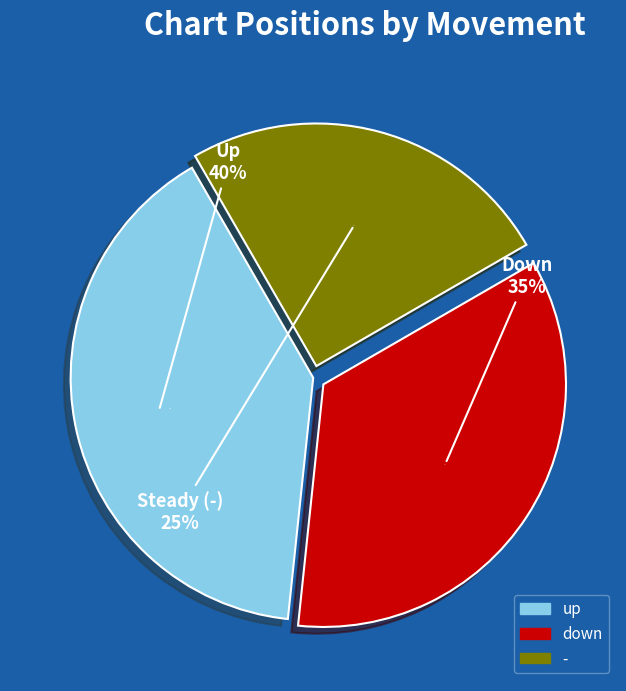

Does any single category account for the majority?

No